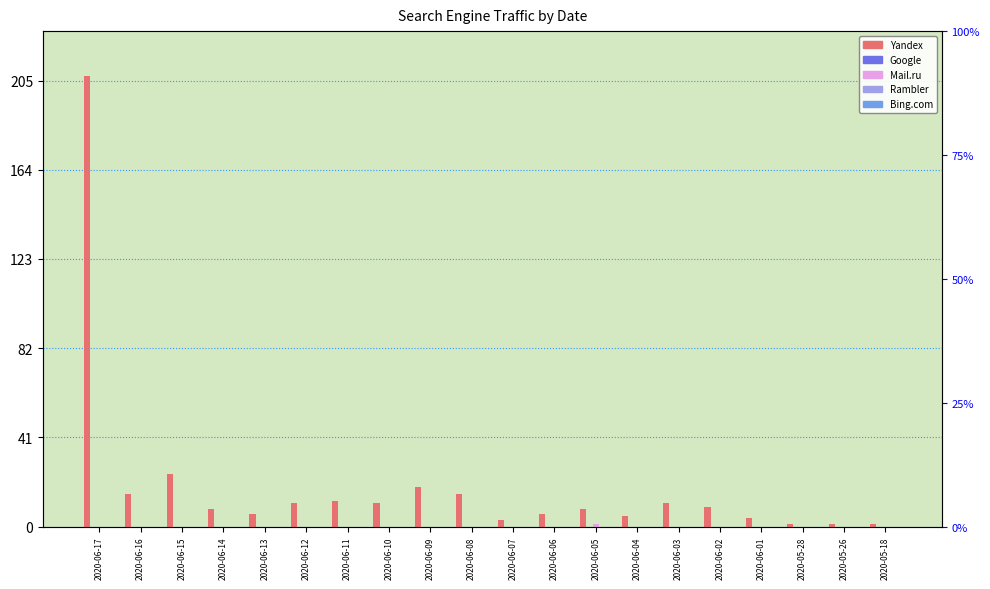

List the series in order of their peak value, highest first.

Yandex, Mail.ru, Google, Rambler, Bing.com